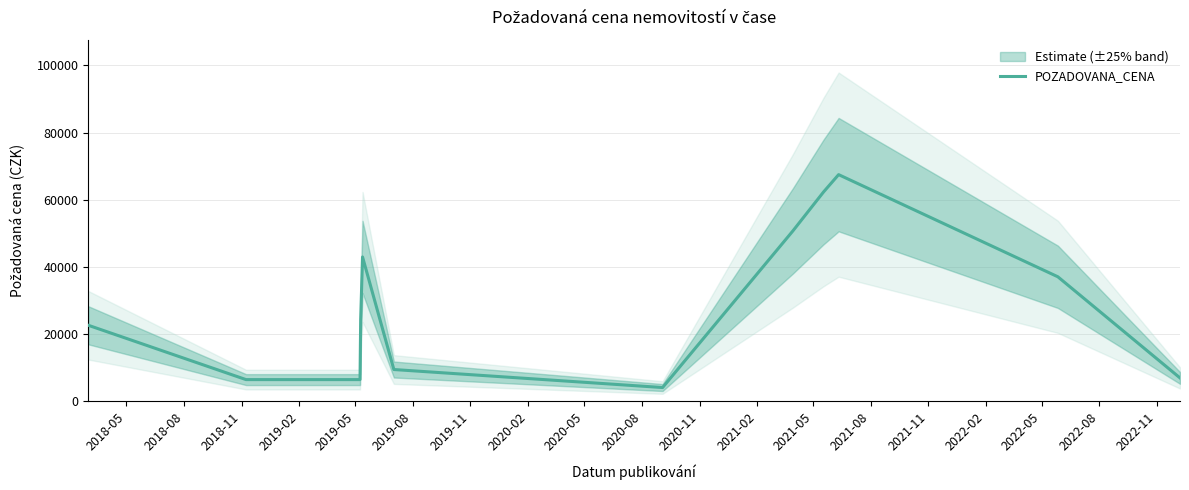

True or false: the data has more than 1 interior local peaks.

True